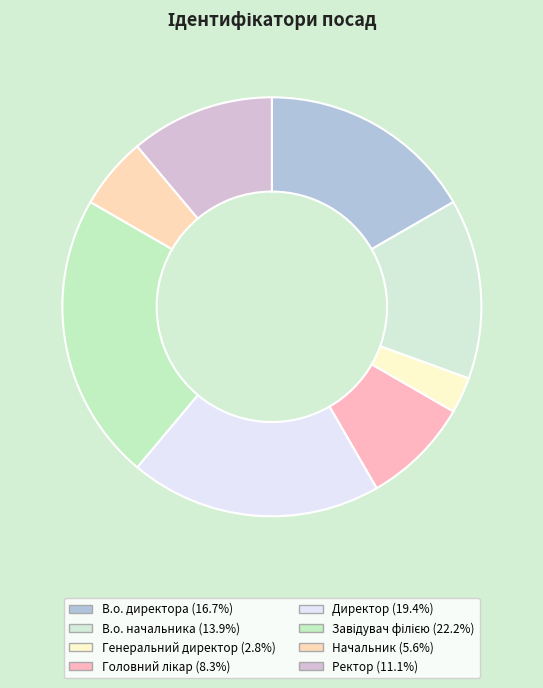

How many segments does this pie chart have?

8